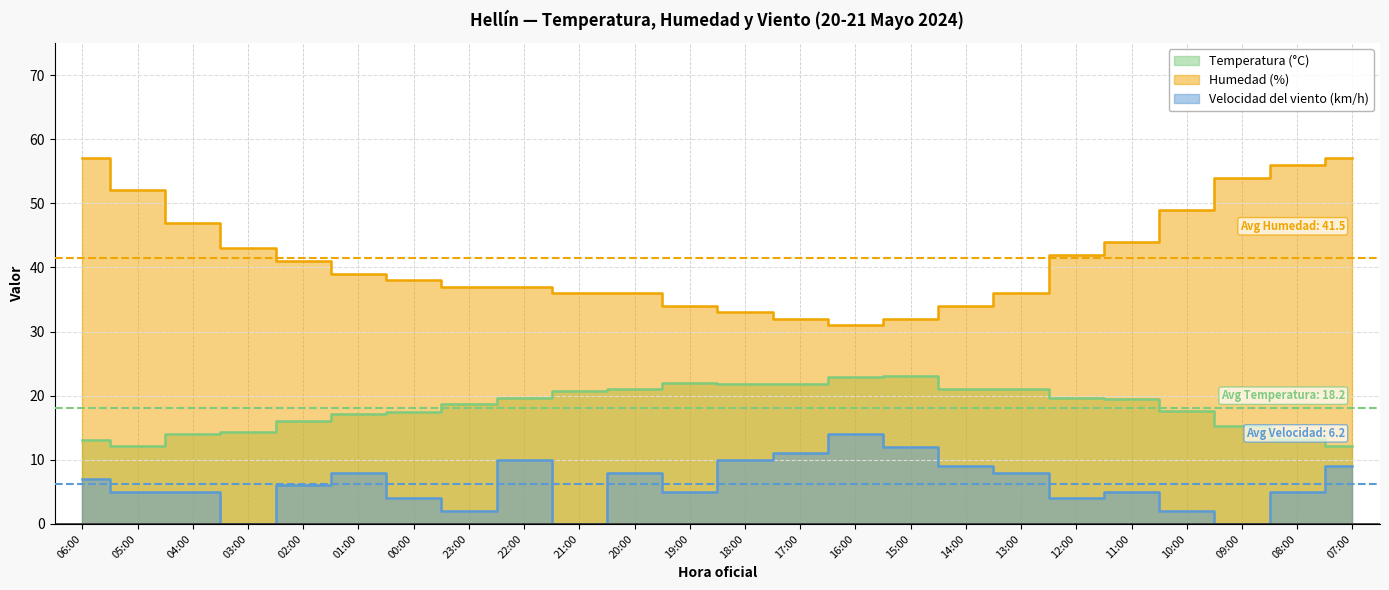

At which label does Velocidad del viento (km/h) first exceed 6?

06:00